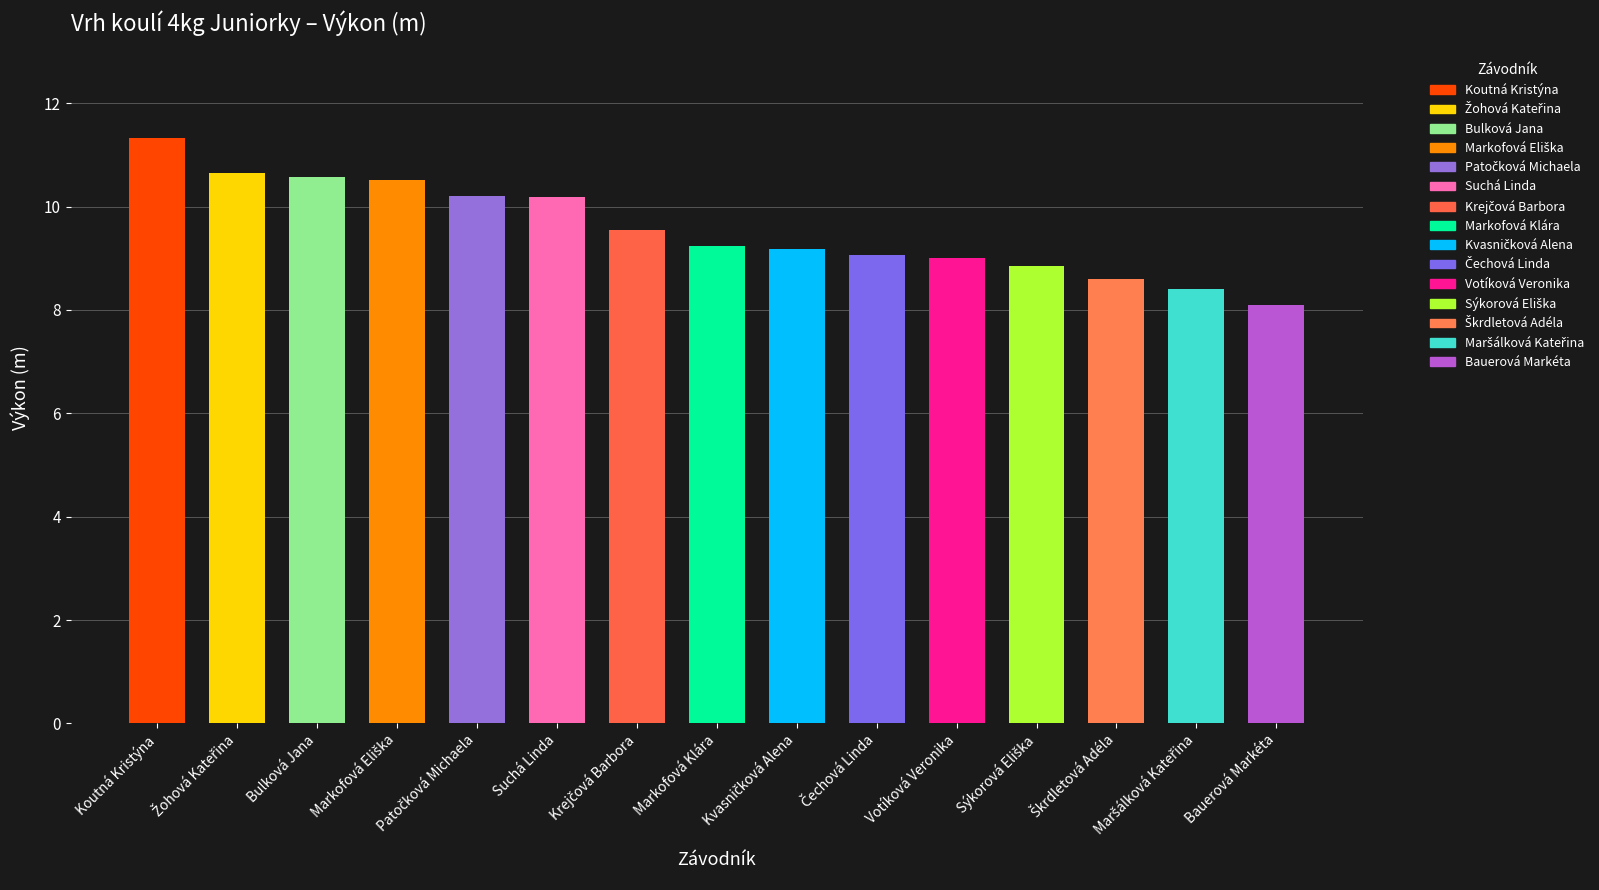

What position from the left is Koutná Kristýna?

1